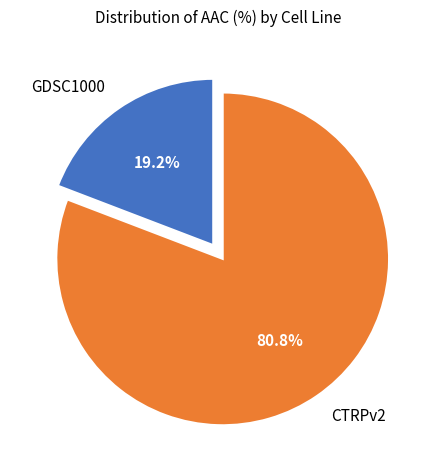

Rank the categories by value from highest to lowest.

CTRPv2, GDSC1000